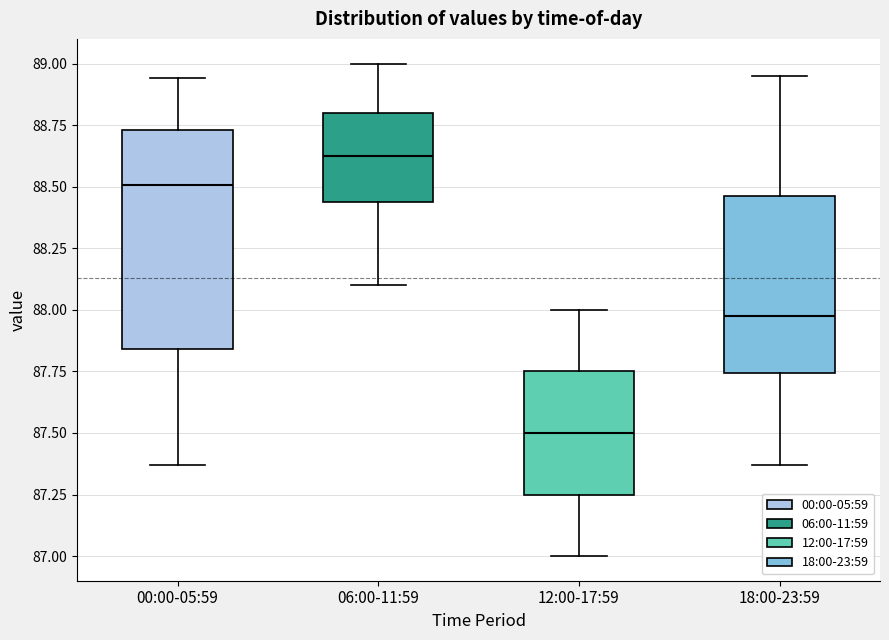

Reading left to right, transcribe this box plot: for each box, give where its median line is, the range the box spans, and where its two whiskers end, as read against the y-axis. The values are not printed on the chart, so give them approximately, as read against the axis.

00:00-05:59: median 88.50, box 87.85 to 88.75, whiskers 87.35 to 88.95
06:00-11:59: median 88.65, box 88.45 to 88.80, whiskers 88.10 to 89.00
12:00-17:59: median 87.50, box 87.25 to 87.75, whiskers 87.00 to 88.00
18:00-23:59: median 88.00, box 87.75 to 88.45, whiskers 87.35 to 88.95